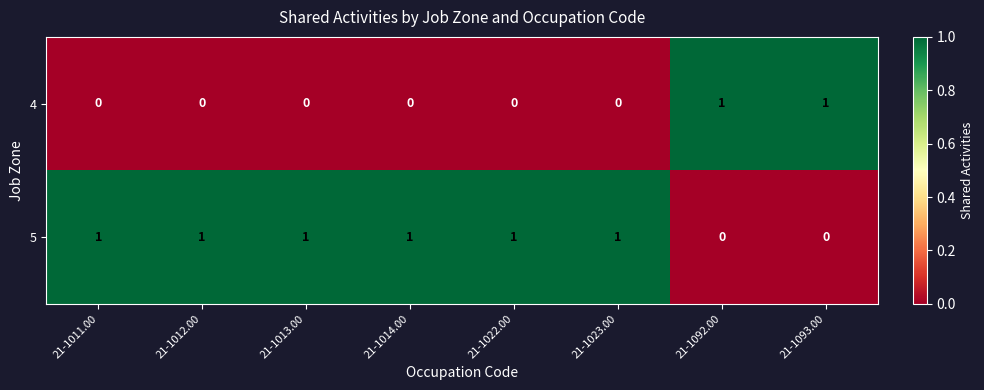

List the series in order of their overall mean, lowest first.

4, 5